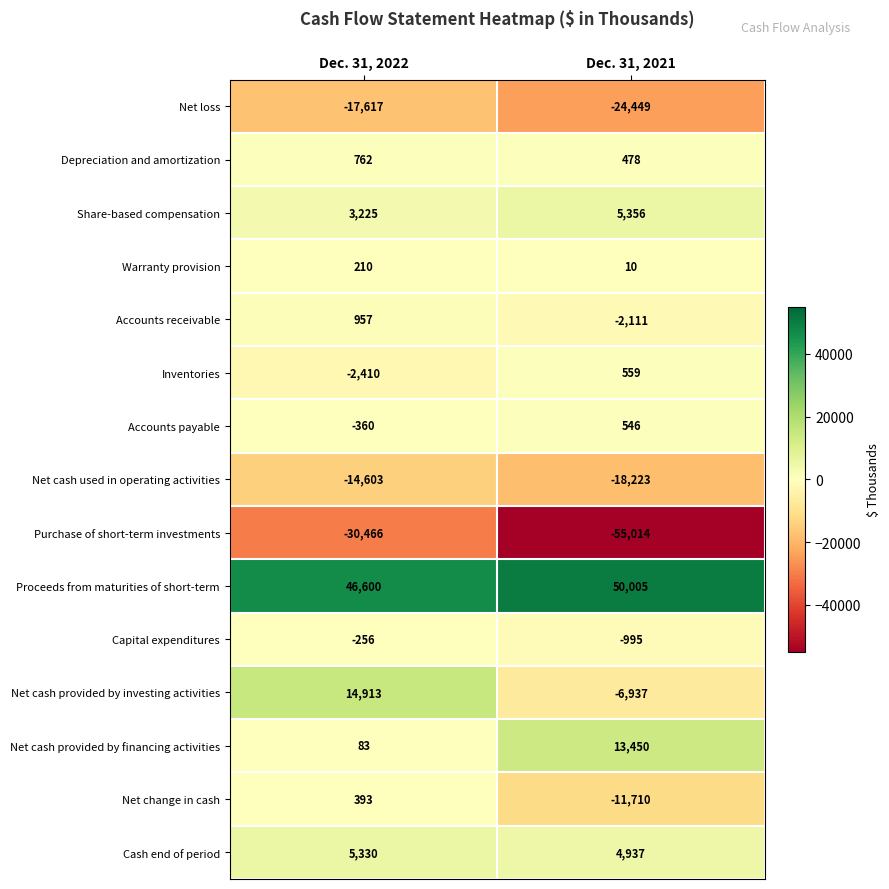

How many series are shown in this chart?

15